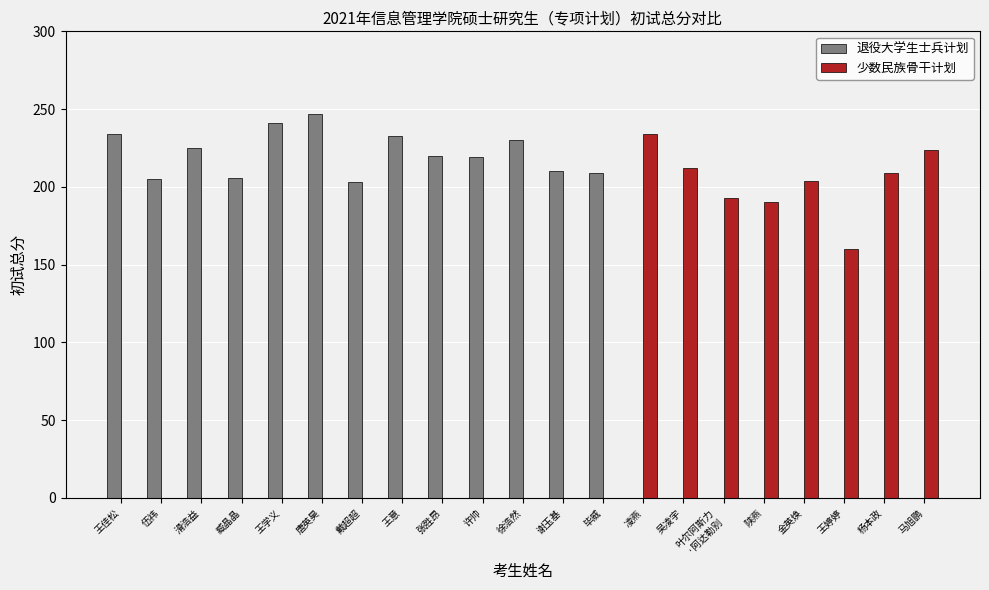

How many values in the 少数民族骨干计划 series exceed 0?

8